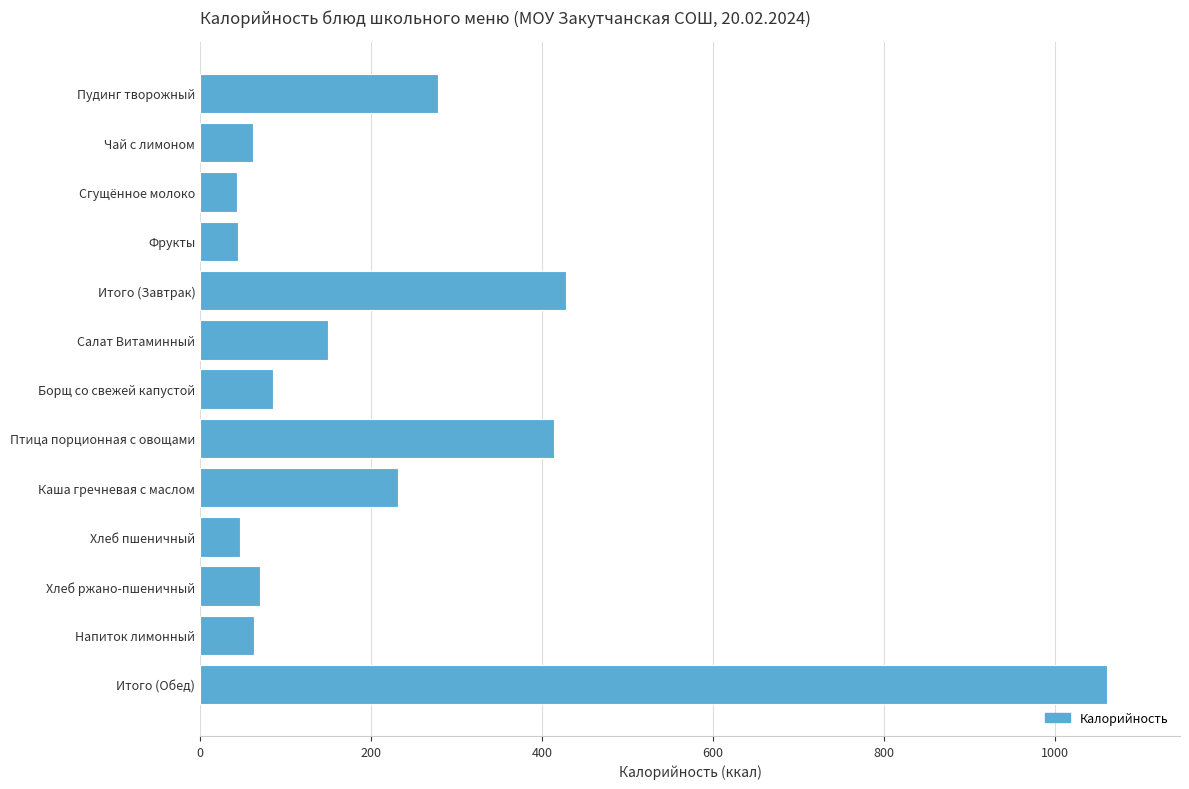

What is the sum of all values?

2978.9